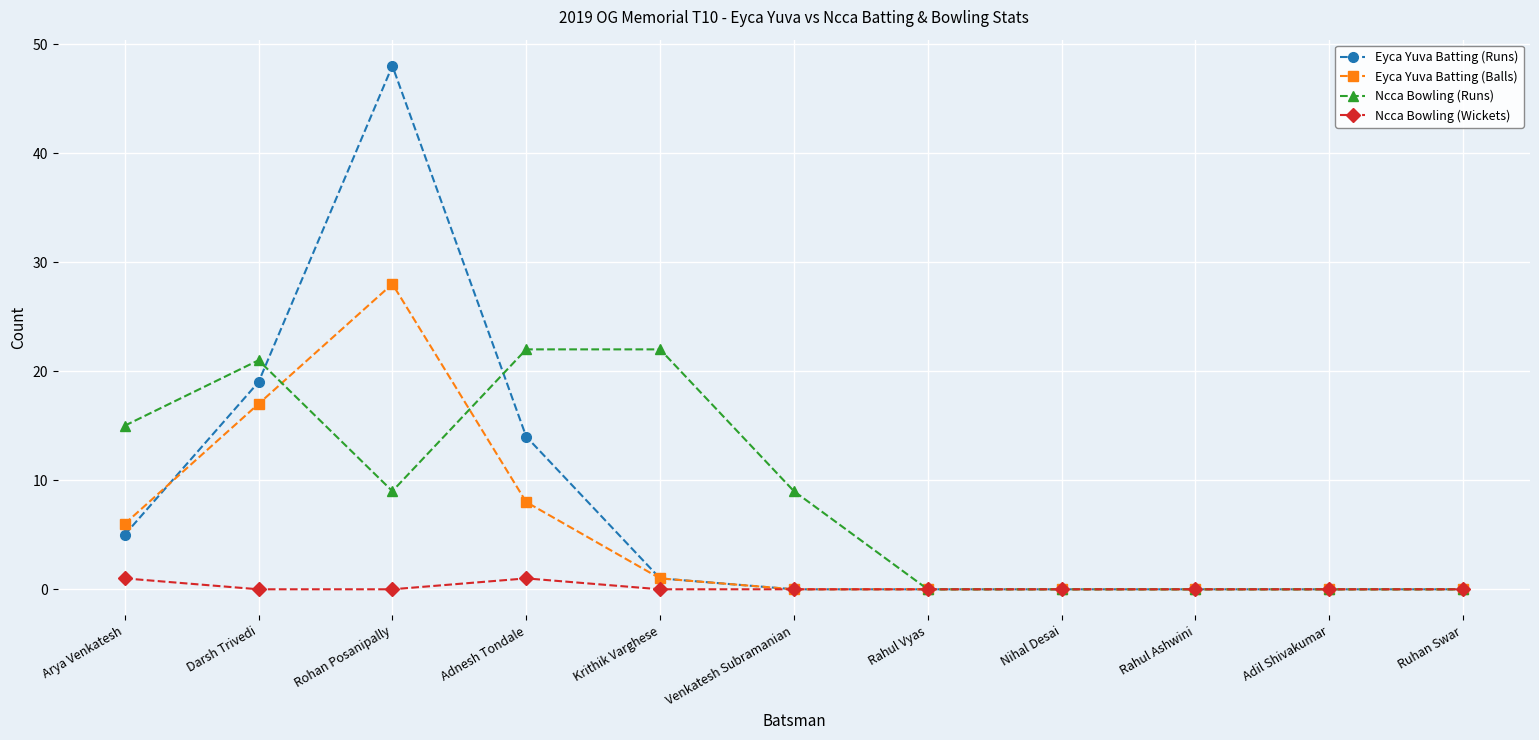

Reading right to left, transcribe all the data shown in this chart.

Eyca Yuva Batting (Runs): 0	0	0	0	0	0	1	14	48	19	5
Eyca Yuva Batting (Balls): 0	0	0	0	0	0	1	8	28	17	6
Ncca Bowling (Runs): 0	0	0	0	0	9	22	22	9	21	15
Ncca Bowling (Wickets): 0	0	0	0	0	0	0	1	0	0	1